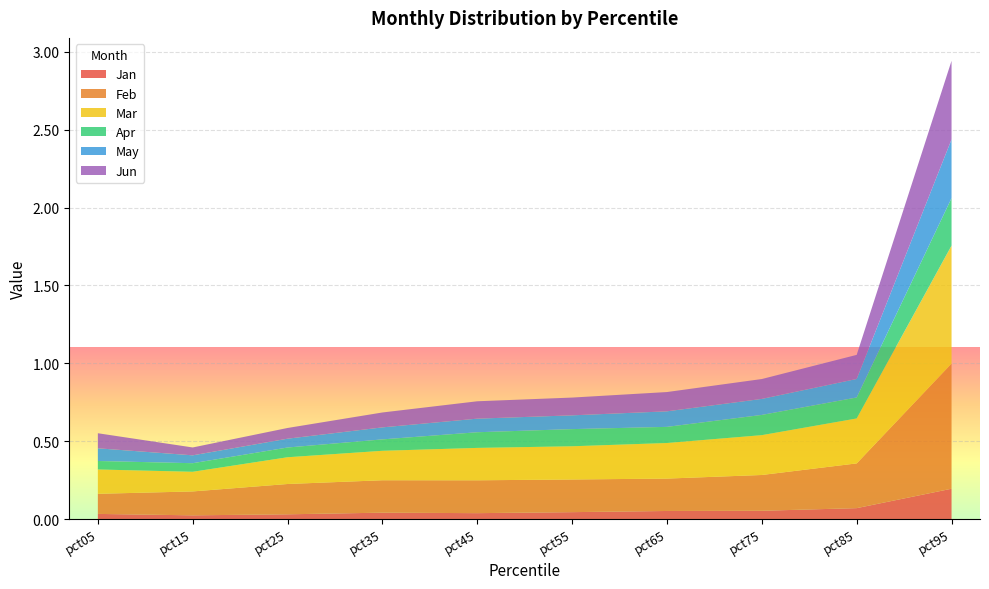

Reading left to right, transcribe all the data shown in this chart.

Jan: 0.0	0.0	0.0	0.0	0.0	0.0	0.1	0.1	0.1	0.2
Feb: 0.1	0.2	0.2	0.2	0.2	0.2	0.2	0.2	0.3	0.8
Mar: 0.2	0.1	0.2	0.2	0.2	0.2	0.2	0.3	0.3	0.8
Apr: 0.1	0.1	0.1	0.1	0.1	0.1	0.1	0.1	0.1	0.3
May: 0.1	0.1	0.1	0.1	0.1	0.1	0.1	0.1	0.1	0.4
Jun: 0.1	0.1	0.1	0.1	0.1	0.1	0.1	0.1	0.2	0.5